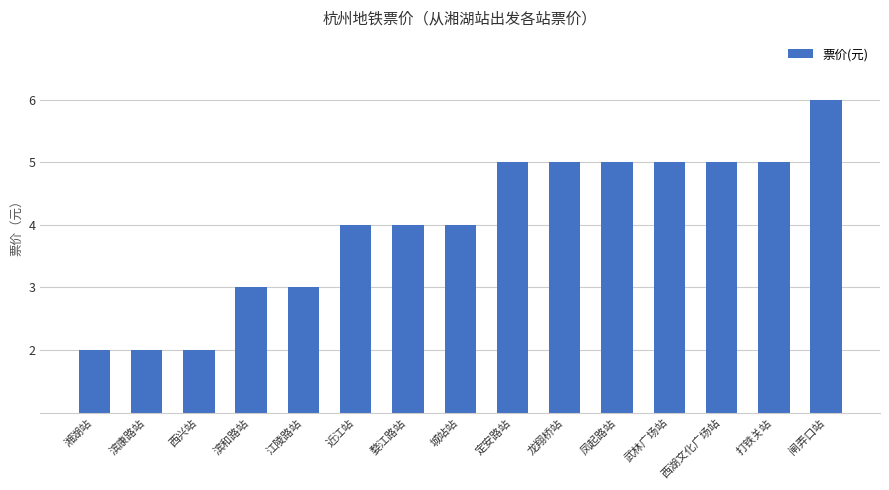

Is it true that the value at 江陵路站 is 4?

False